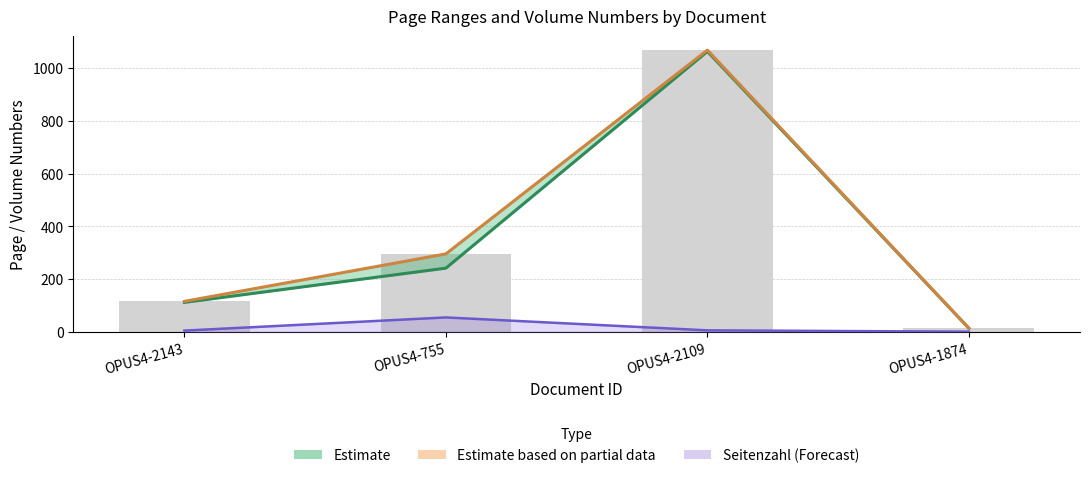

What is the label of the 3rd bar from the right?

OPUS4-755